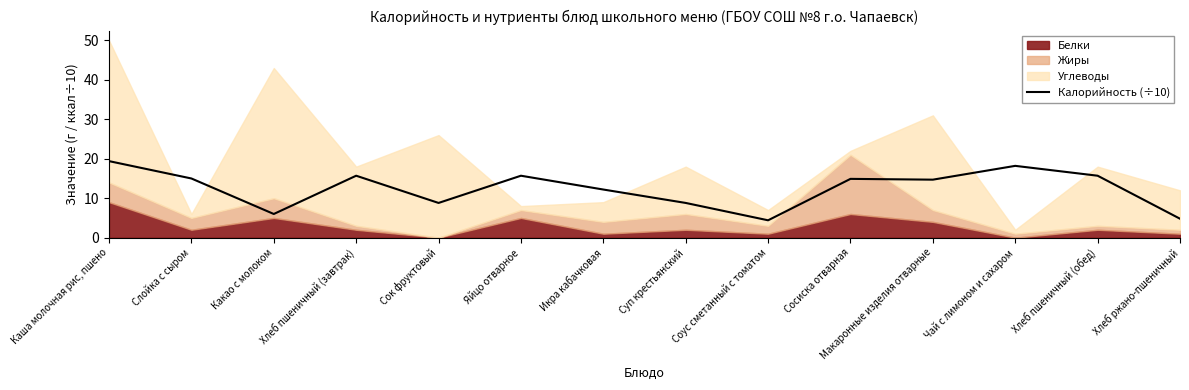

What is the label of the 8th point from the left?

Суп крестьянский